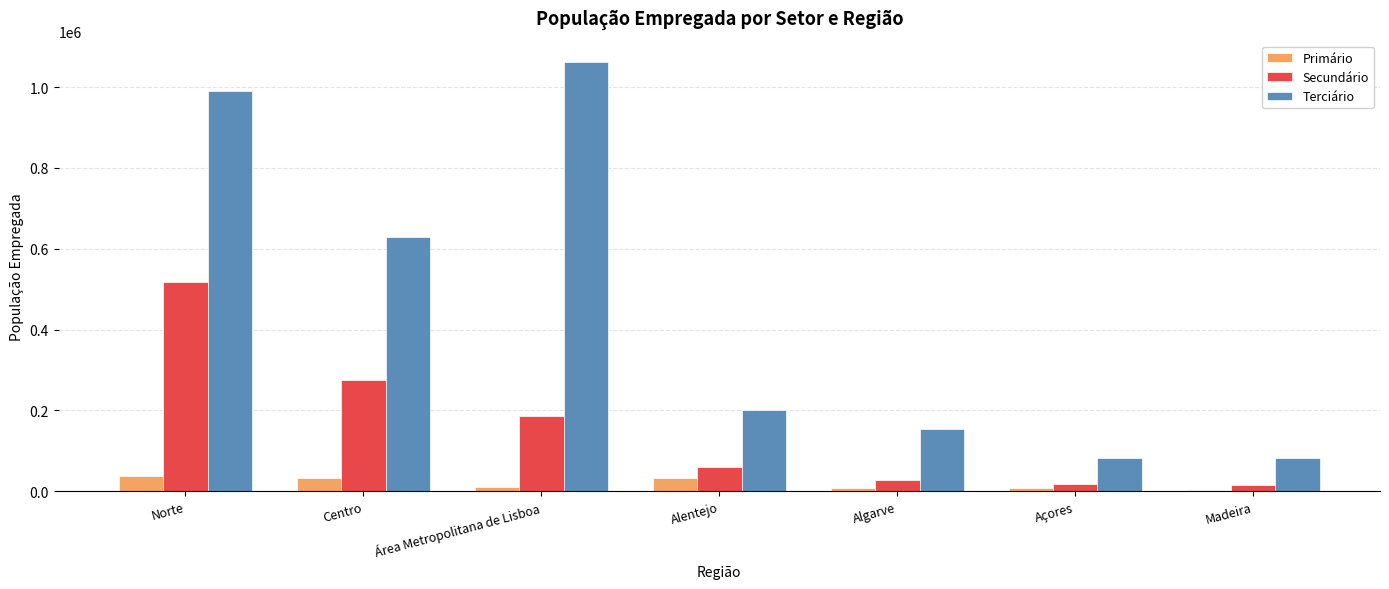

What is the sum of all Terciário values?

3199818